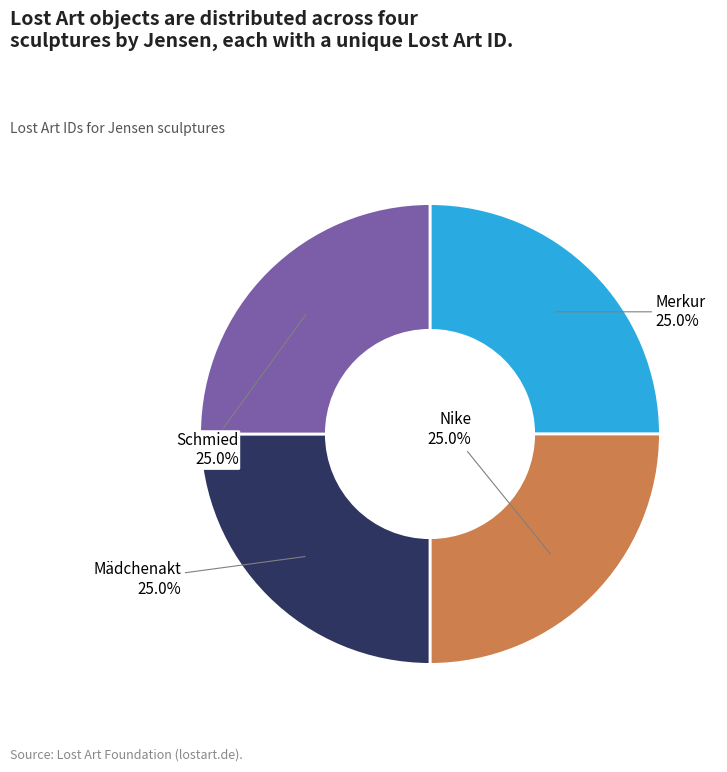

Does any single category account for the majority?

No